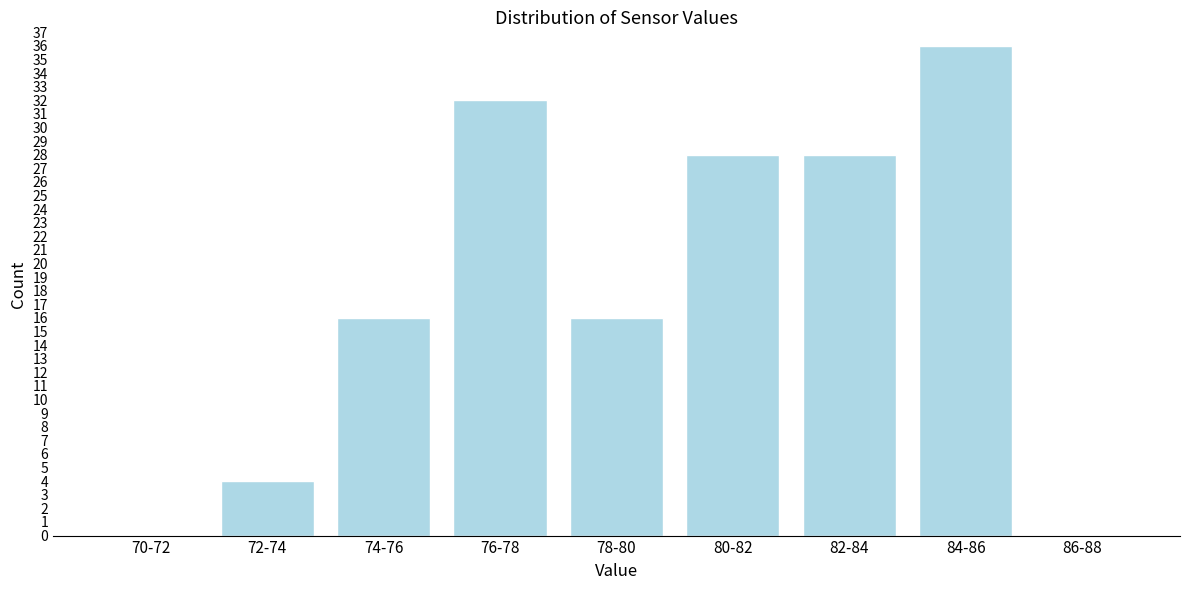

Reading left to right, what are all the values shown in this chart?

70-72=0	72-74=4	74-76=16	76-78=32	78-80=16	80-82=28	82-84=28	84-86=36	86-88=0